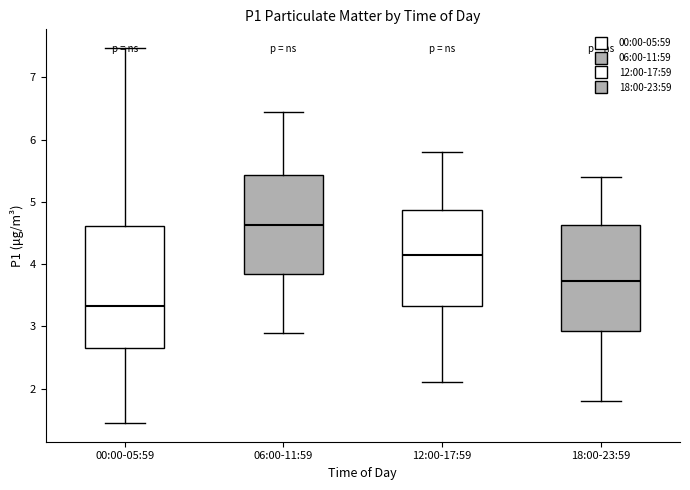

Reading left to right, transcribe this box plot: for each box, give where its median line is, the range the box spans, and where its two whiskers end, as read against the y-axis. The values are not printed on the chart, so give them approximately, as read against the axis.

00:00-05:59: median 3.3, box 2.6 to 4.6, whiskers 1.5 to 7.5
06:00-11:59: median 4.6, box 3.8 to 5.4, whiskers 2.9 to 6.5
12:00-17:59: median 4.2, box 3.3 to 4.9, whiskers 2.1 to 5.8
18:00-23:59: median 3.7, box 2.9 to 4.6, whiskers 1.8 to 5.4